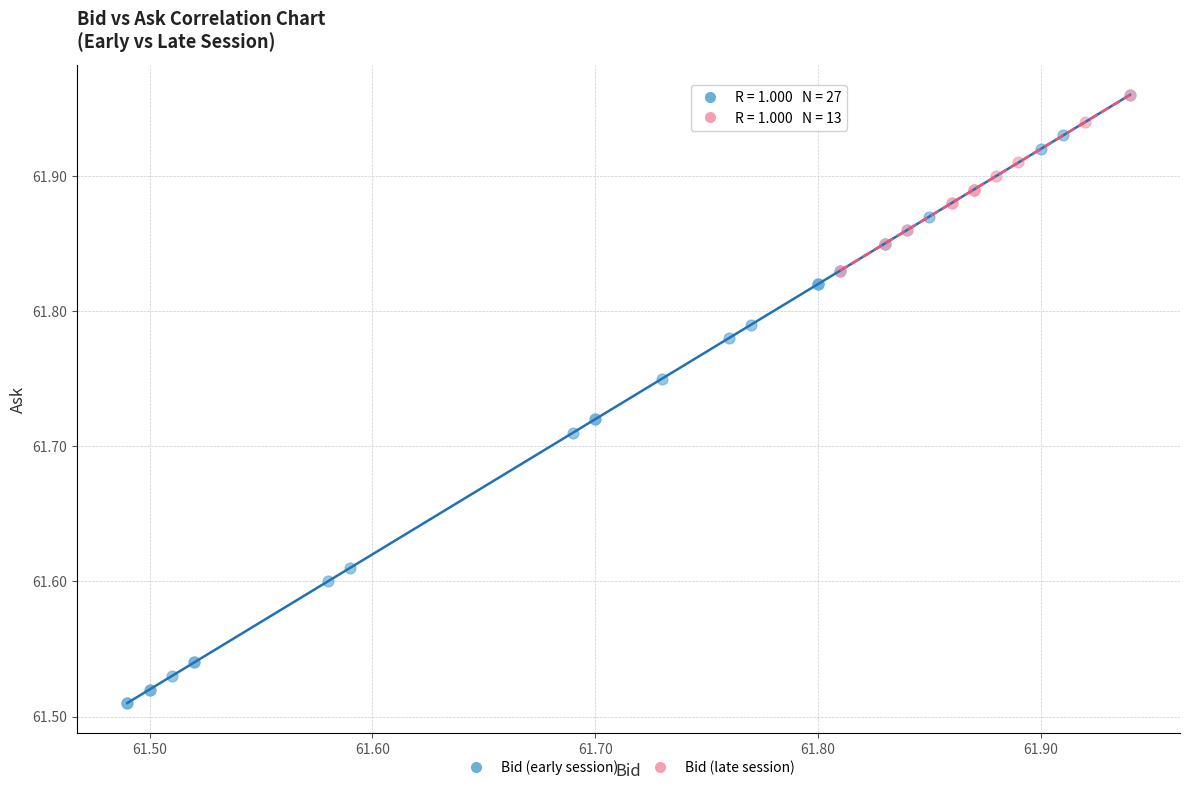

Which series has the largest Y range (max minus min)?

Bid (early session)